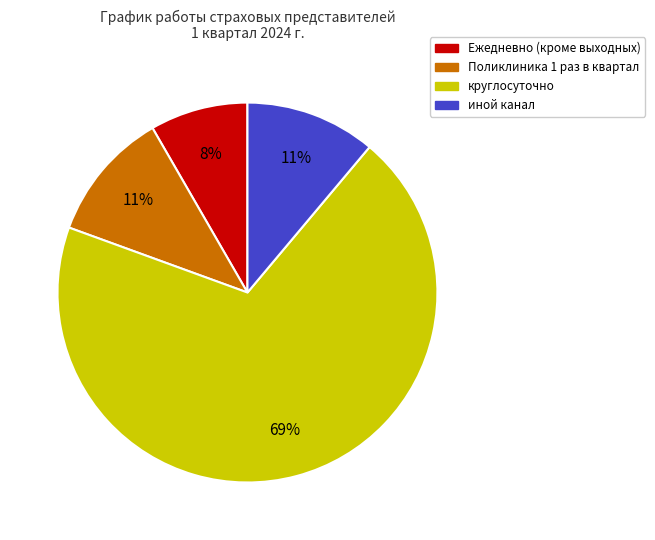

What is the smallest slice in the pie chart?

Ежедневно (кроме выходных)